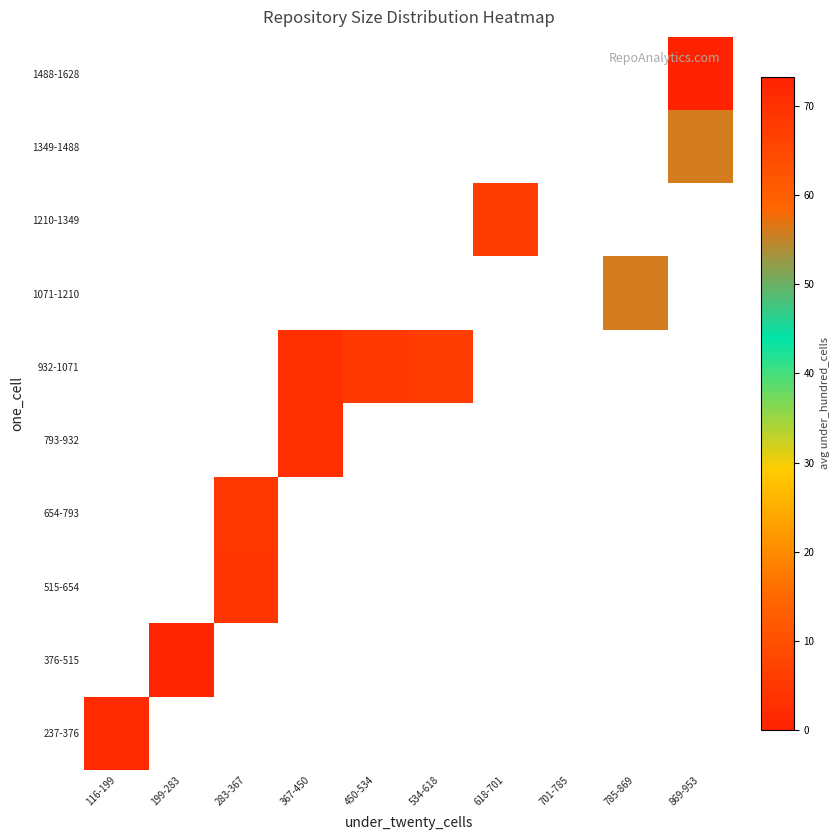

At which category does the chart reach its peak across all series?

869-953